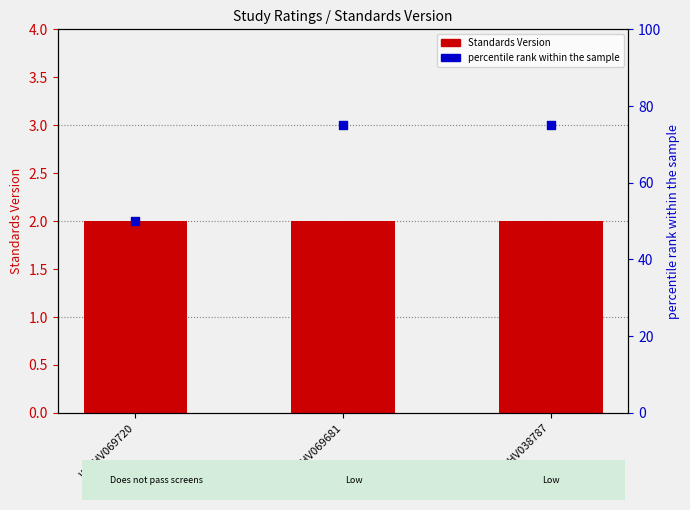

At how many categories does at least one series exceed 20?

3